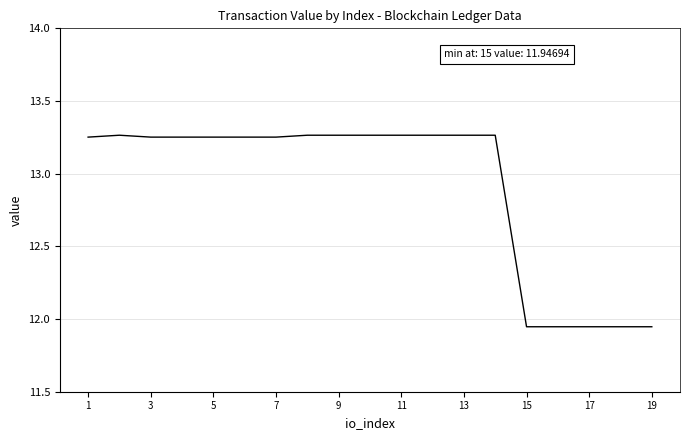

What is the average value?

12.9